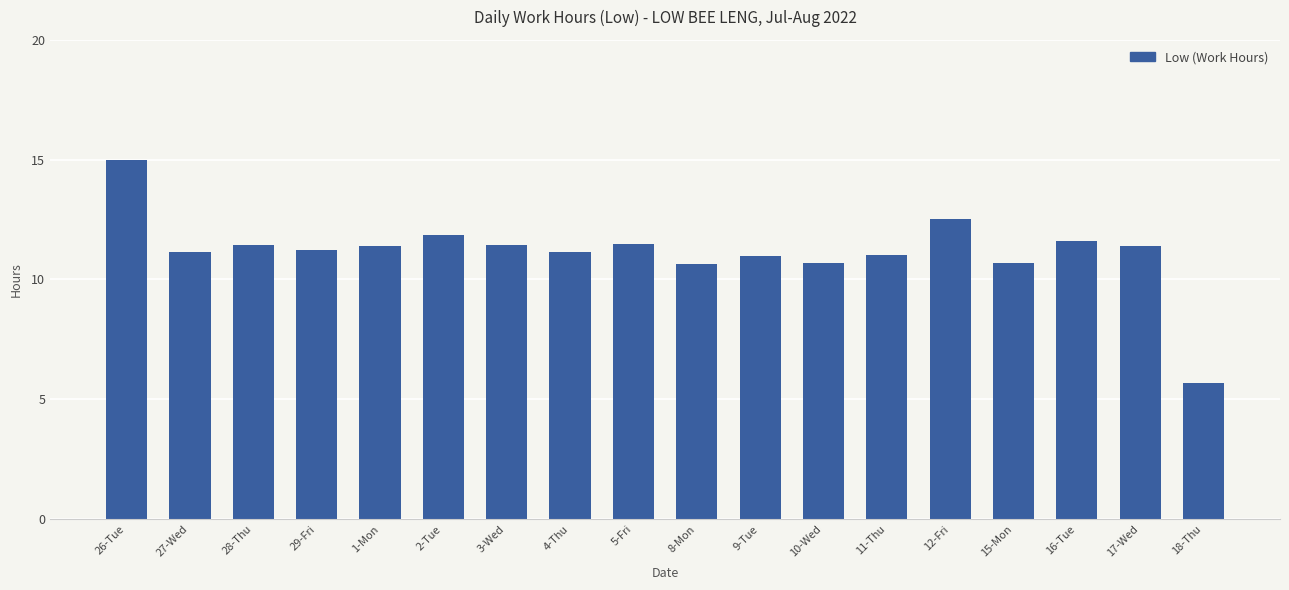

Which has a higher value, 28-Thu or 10-Wed?

28-Thu